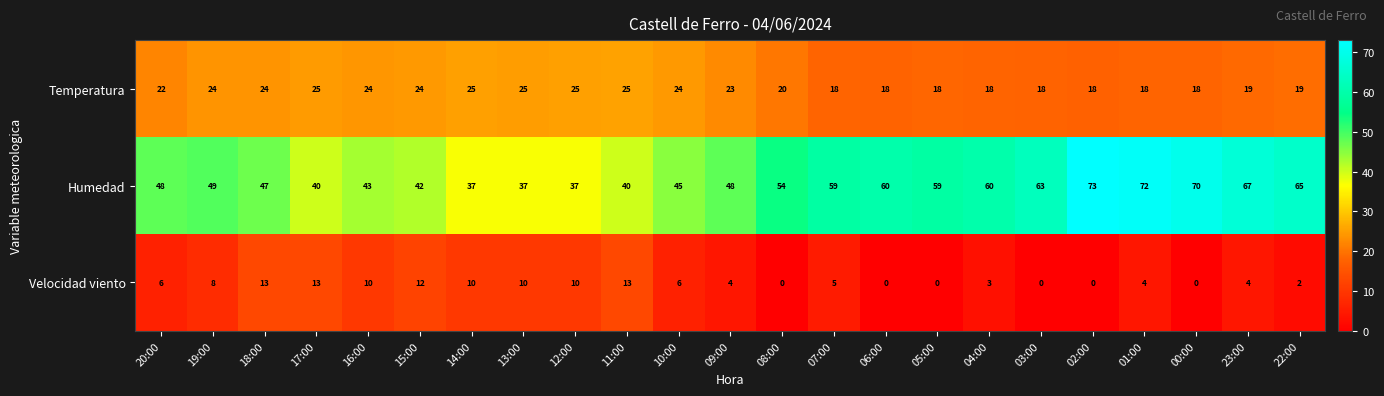

What is the spread (max minus min) of values at 07:00?

54